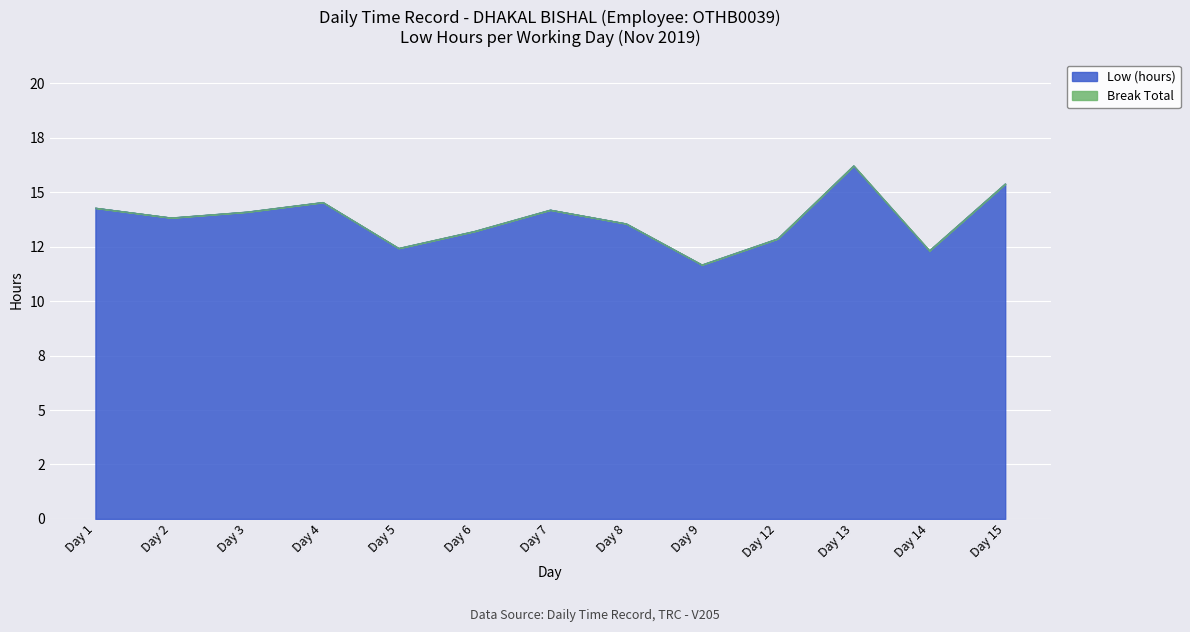

Which category has the lowest value across all series?

Day 9